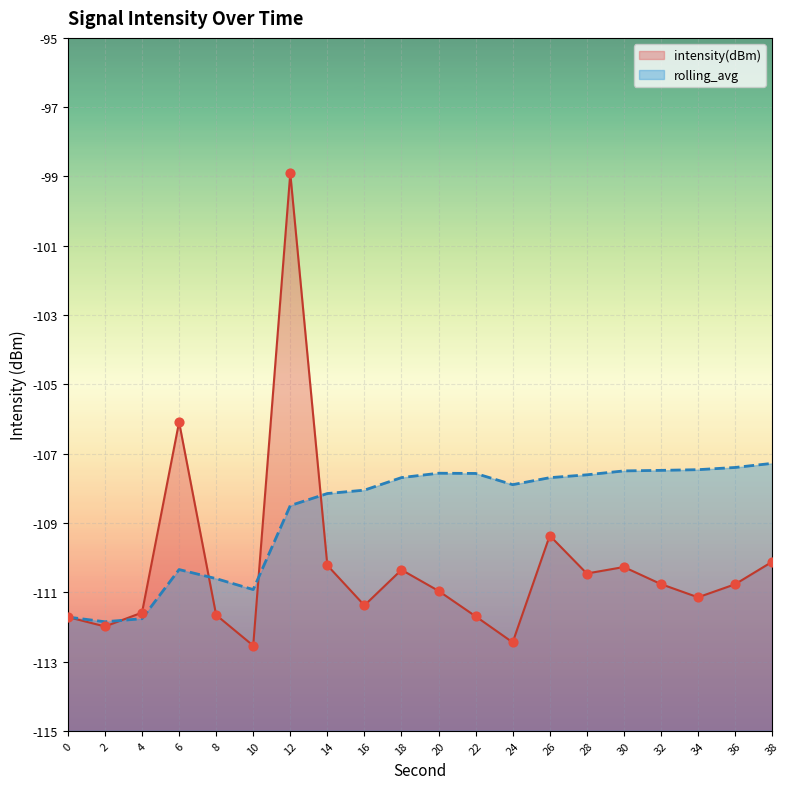

Which series has the largest total across all categories?

rolling_avg